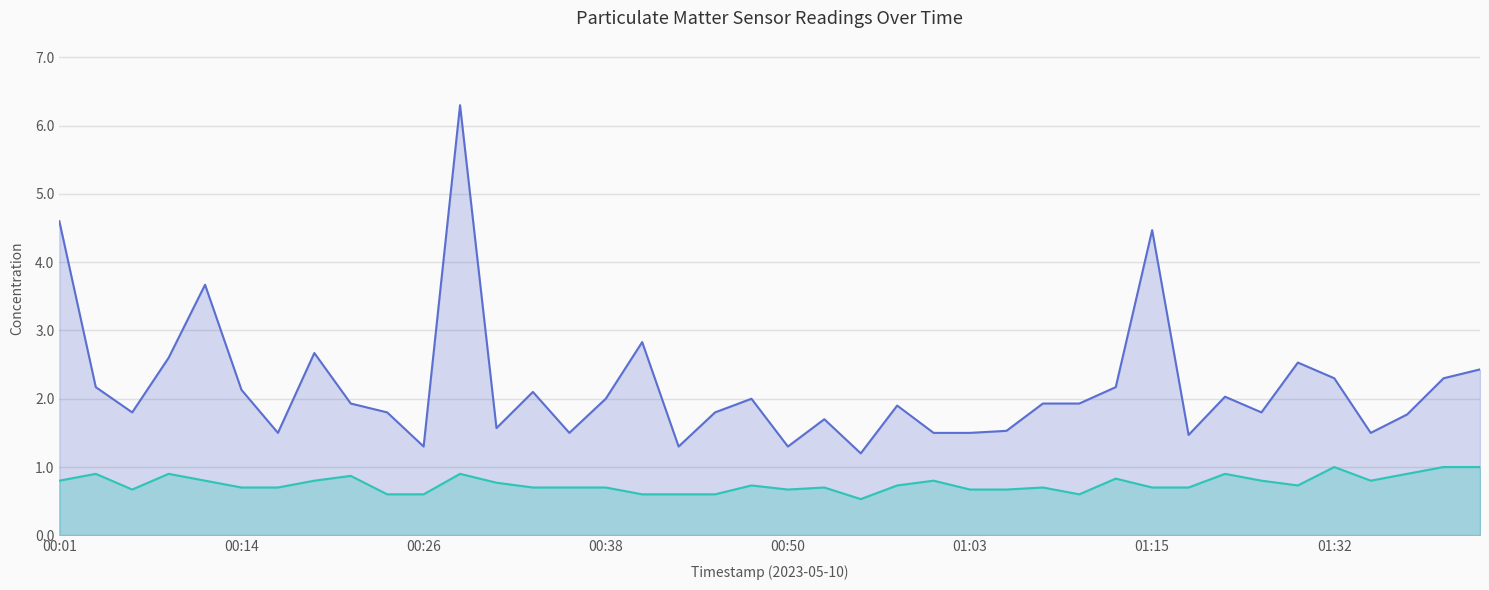

What is the sum of the P2 values at 24 and 26?

1.5